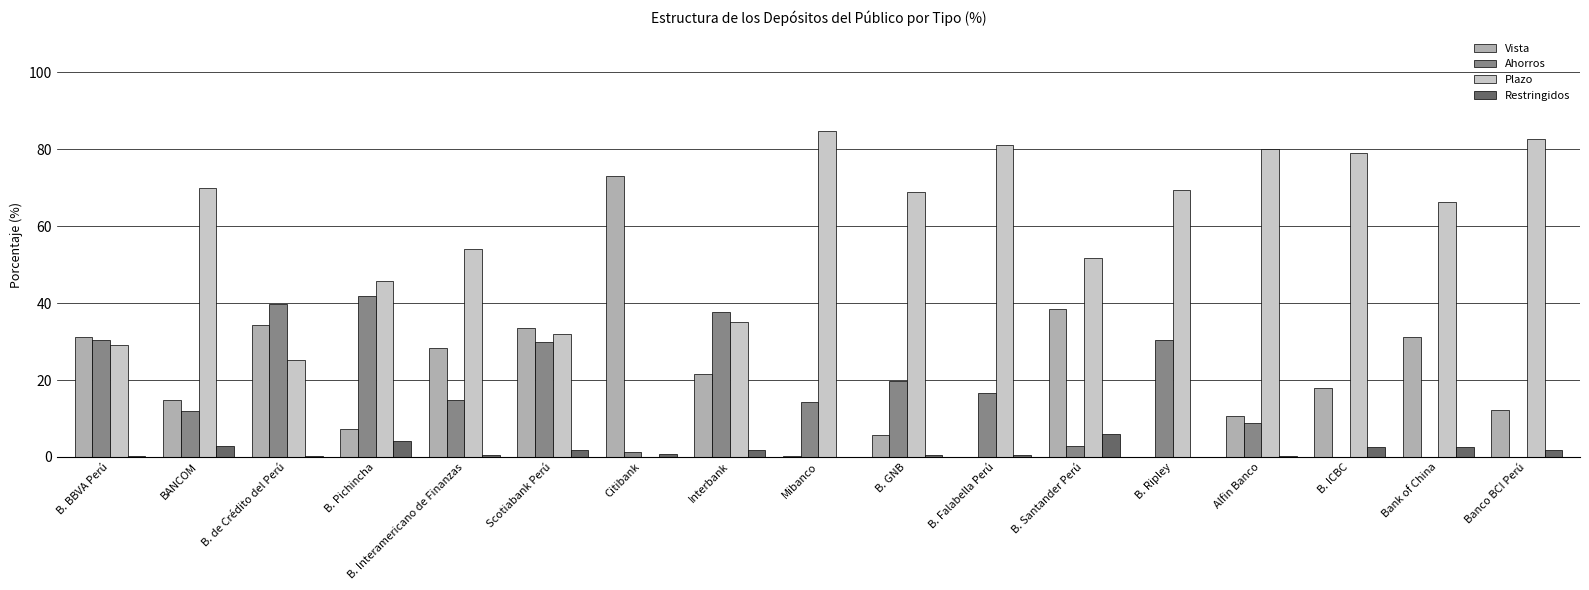

Which series has the largest total across all categories?

Plazo